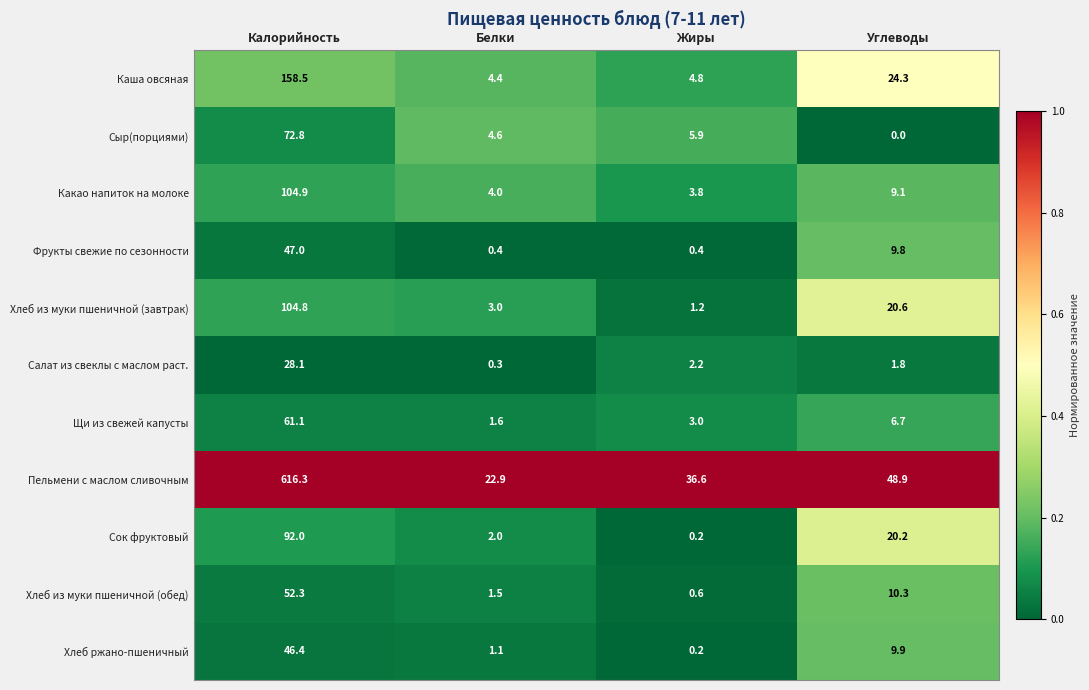

What is the average value of the Хлеб из муки пшеничной (обед) series?

16.2